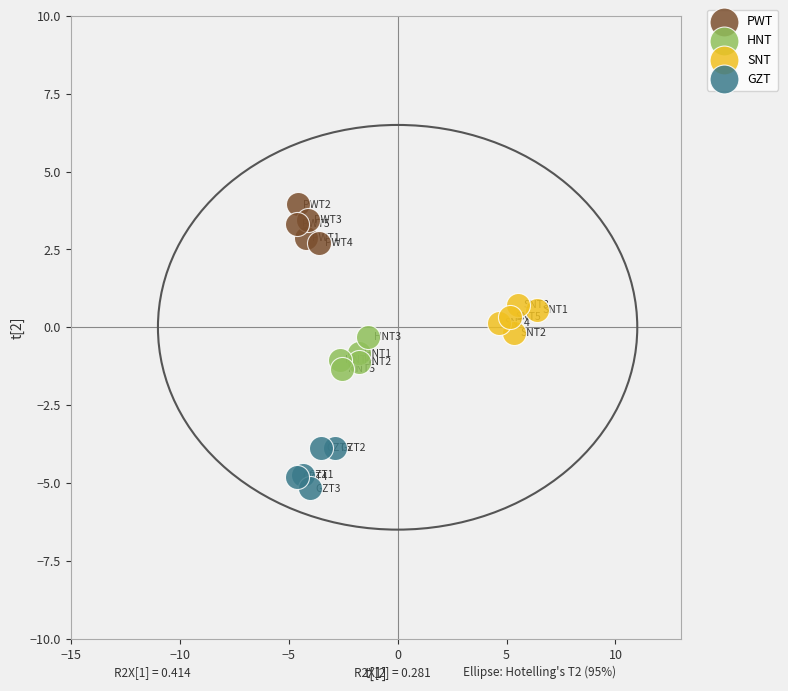

Which series contains the highest Y value?

PWT